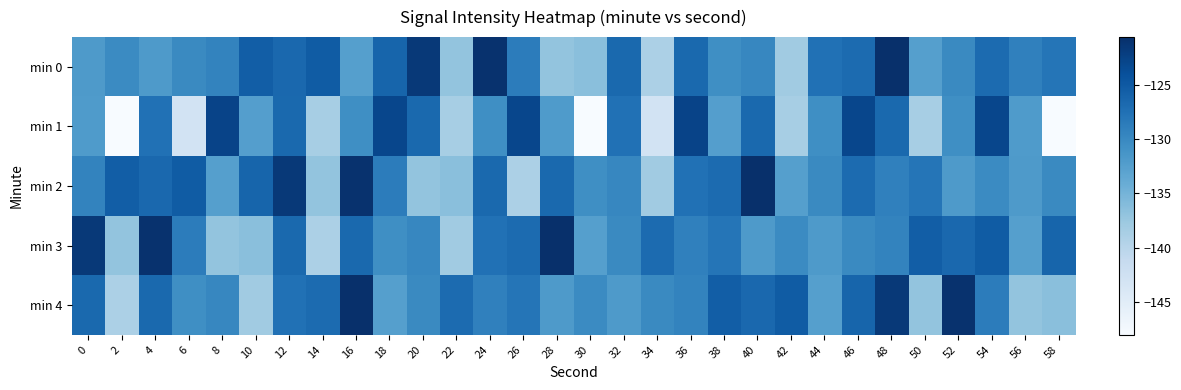

Which series has the largest total across all categories?

min 0